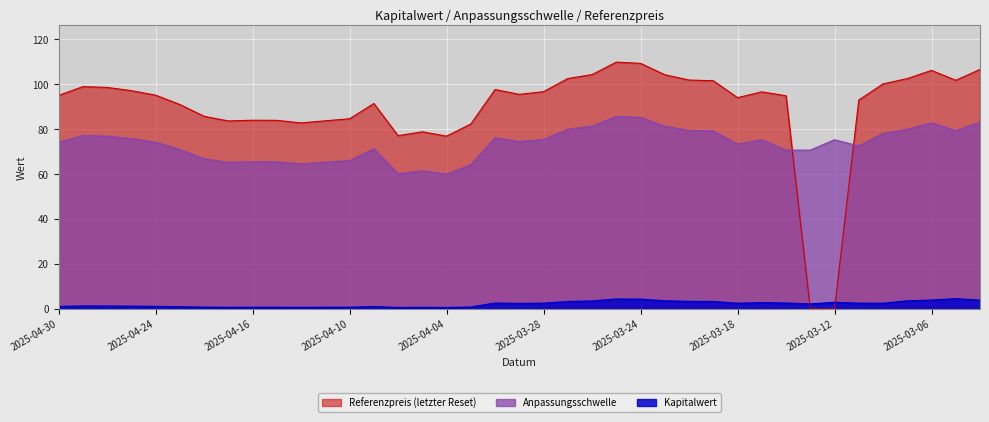

Does the chart display data point markers on the line(s)?

No